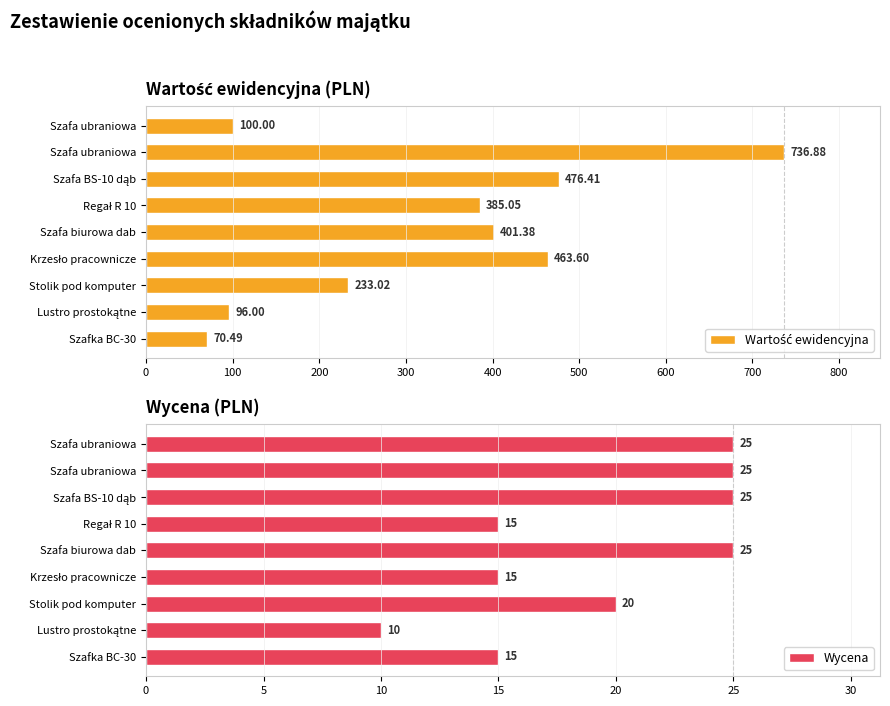

How many data points in Wartość ewidencyjna are less than 385?

4